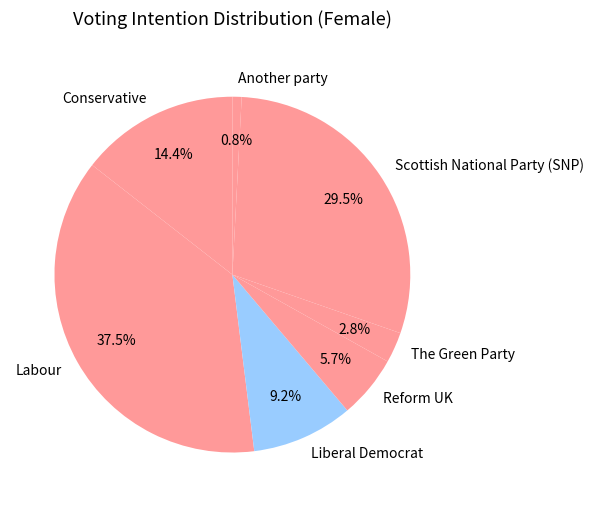

Which has a higher value, Reform UK or Another party?

Reform UK